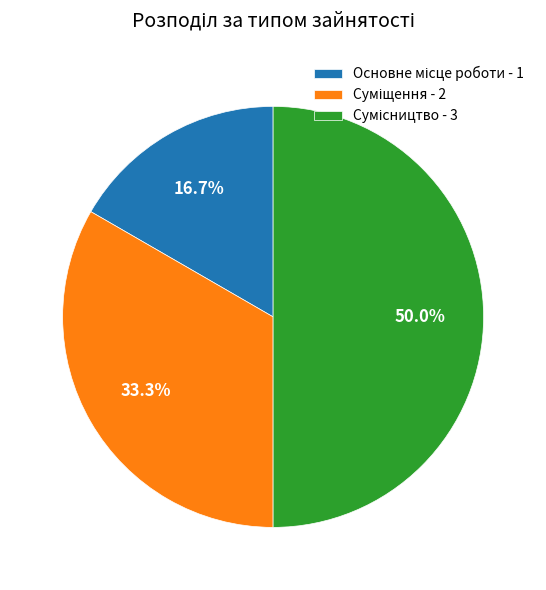

Which category has the biggest portion of the pie?

Сумісництво